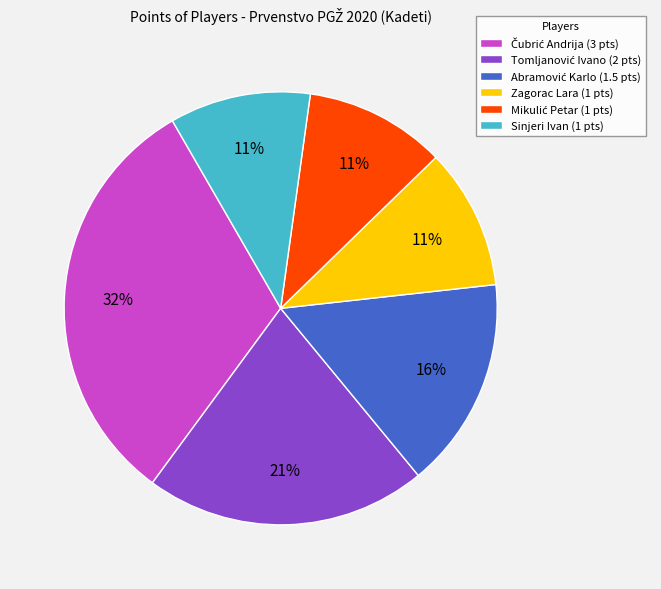

How many segments does this pie chart have?

6